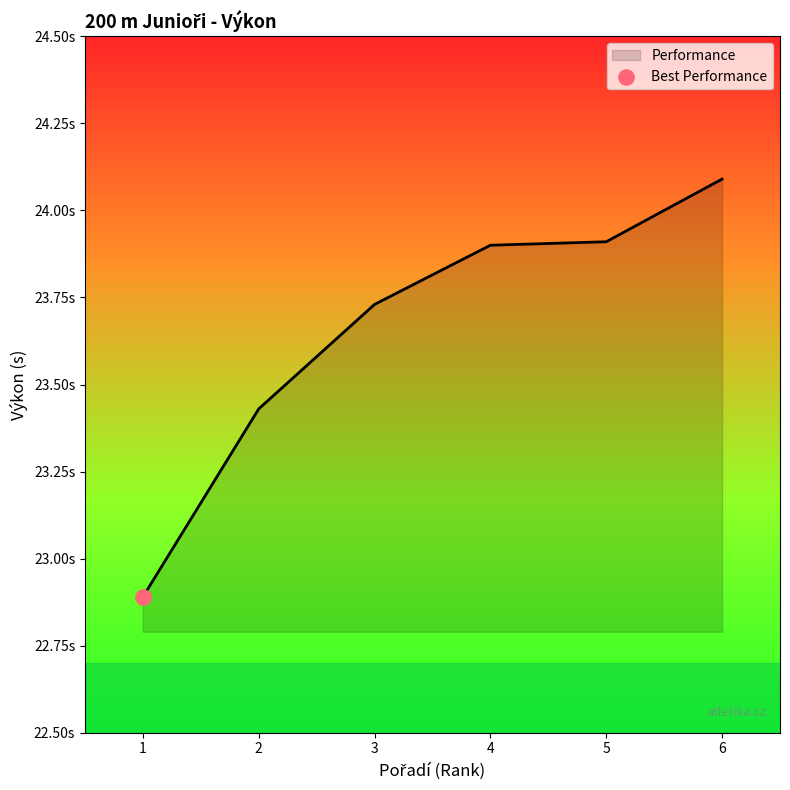

Is this an area chart (filled region under the line)?

Yes